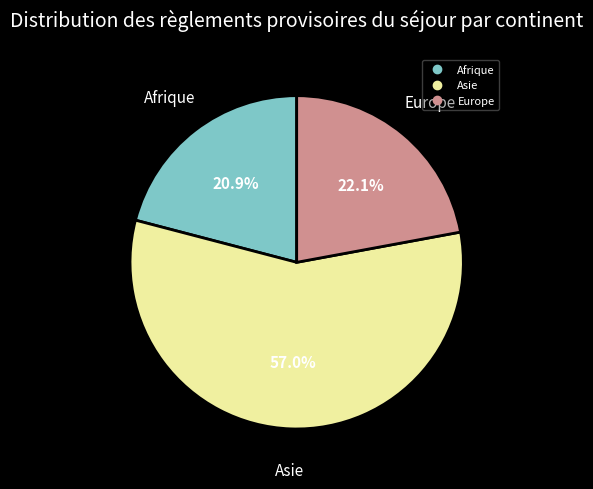

Is there any slice that represents more than half of the pie?

Yes